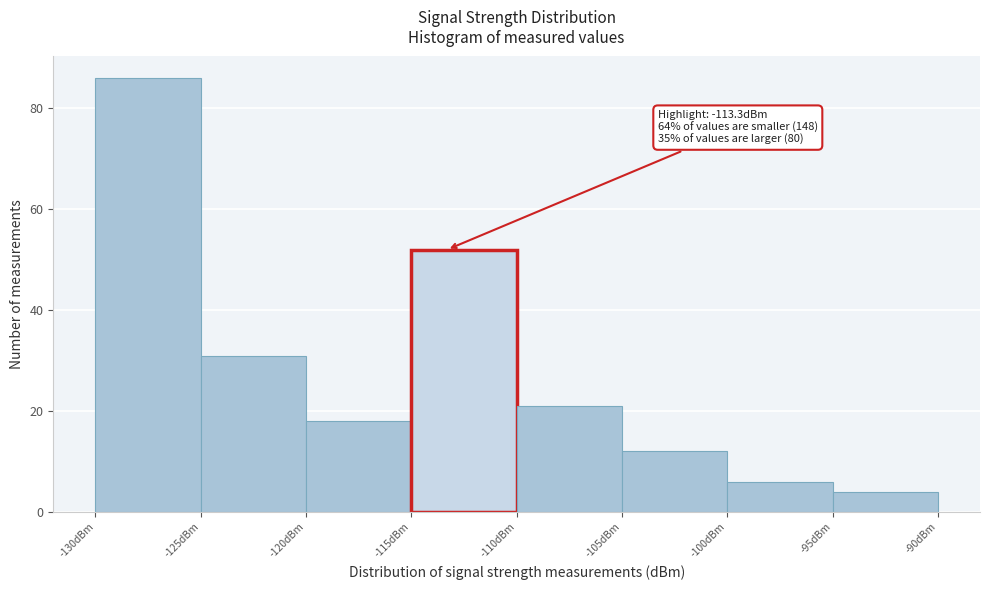

Which range on the x-axis has the tallest bar?

-130 to -125